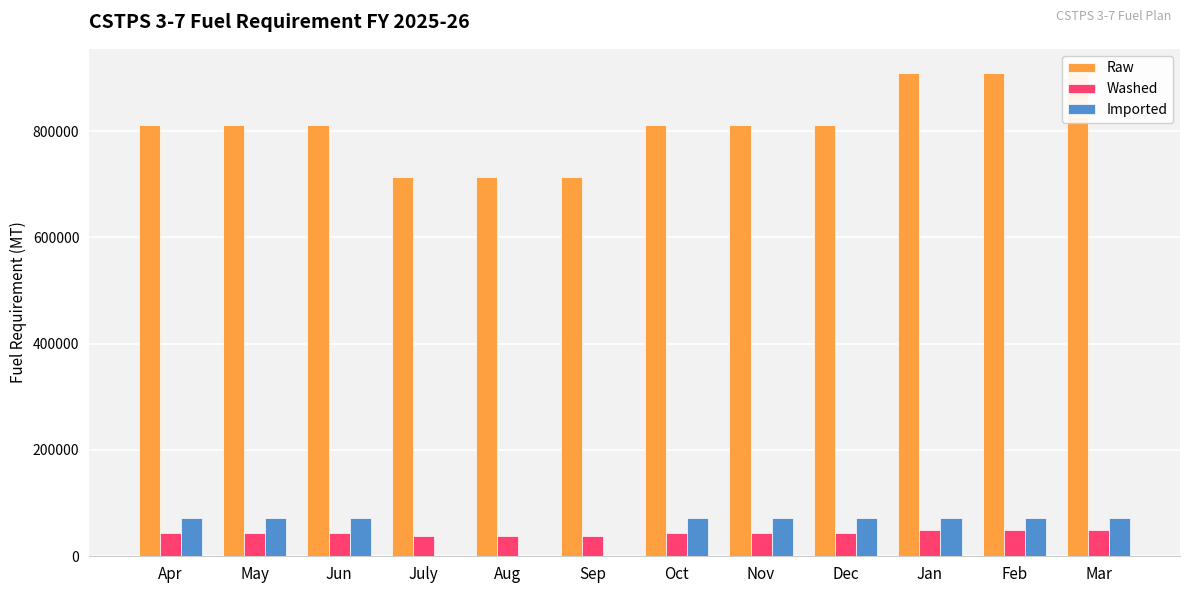

What is the difference between the highest and lowest values at Dec?

767416.7